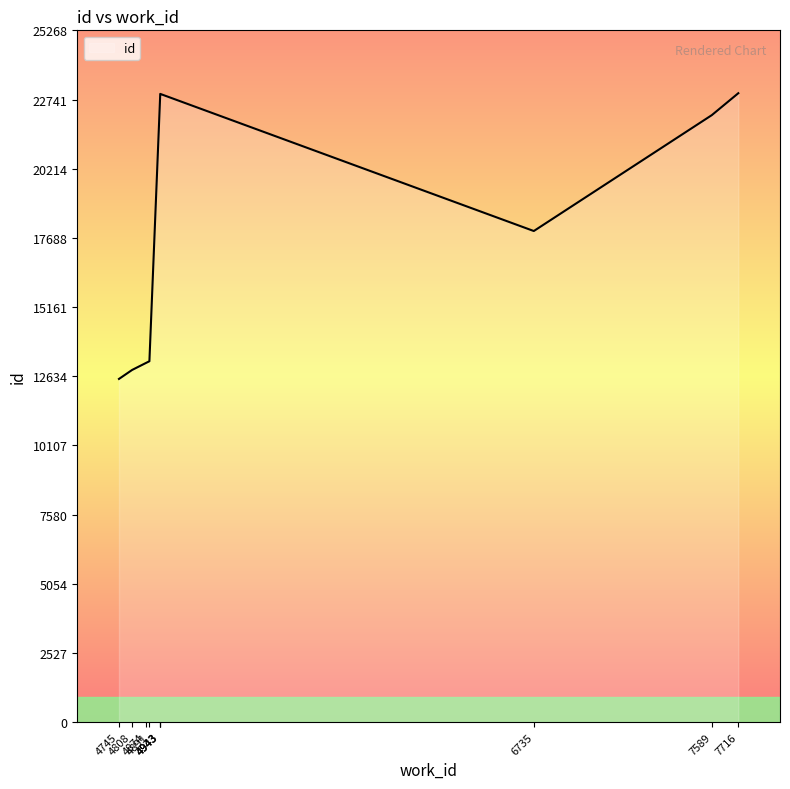

What is the change in value from 4891 to 4943?

+9764